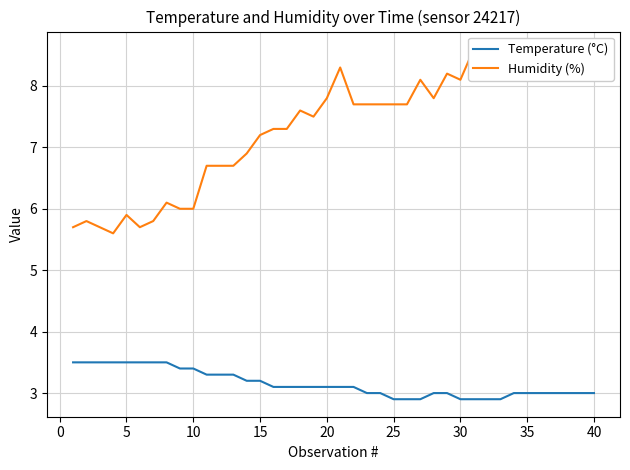

How many values in the Humidity (%) series are below 7?

14